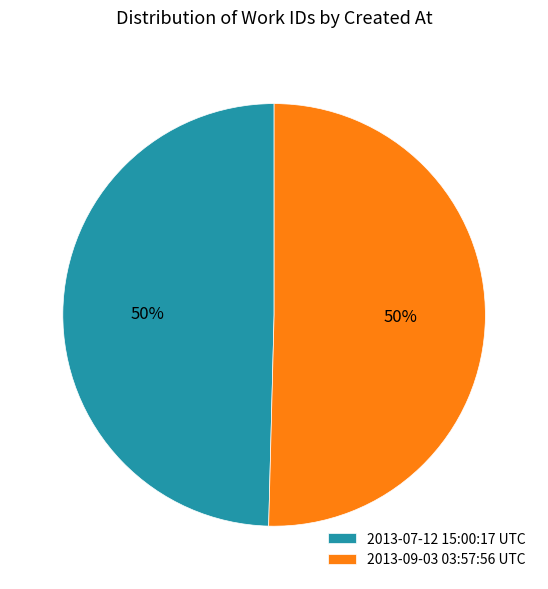

To the nearest percent, what is the combined percentage of 2013-09-03 03:57:56 UTC and 2013-07-12 15:00:17 UTC?

100%